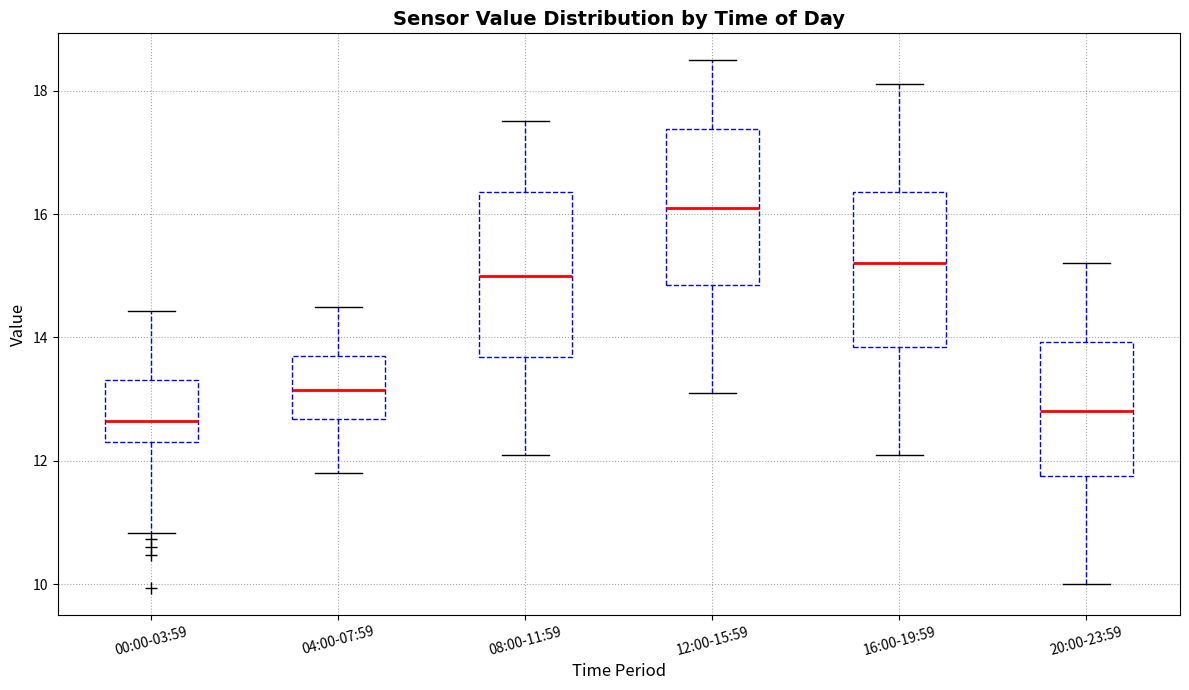

Where does the upper whisker of the box for 12:00-15:59 end on the y-axis? The values are not printed on the chart, so give them approximately, as read against the axis.

18.6